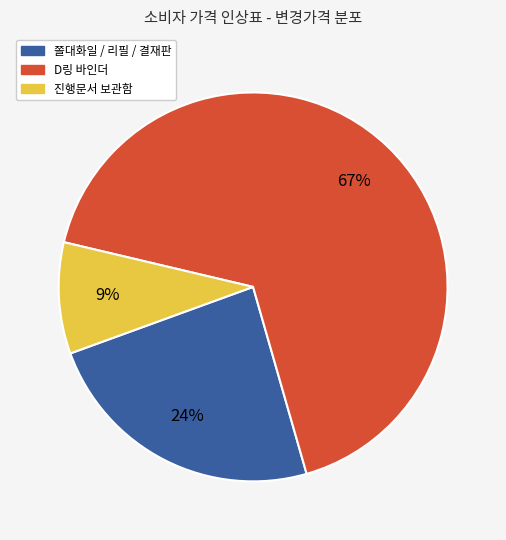

To the nearest percent, what is the average slice percentage?

33%